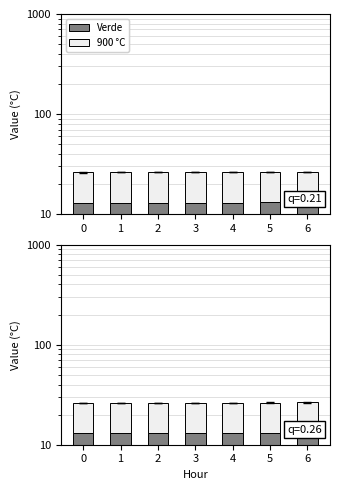

Reading left to right, extract all data points from this chart.

Verde: 0=12.9	1=13.0	2=13.0	3=13.0	4=13.0	5=13.1	6=13.1
900 °C: 0=13.1	1=13.2	2=13.2	3=13.2	4=13.3	5=13.3	6=13.4